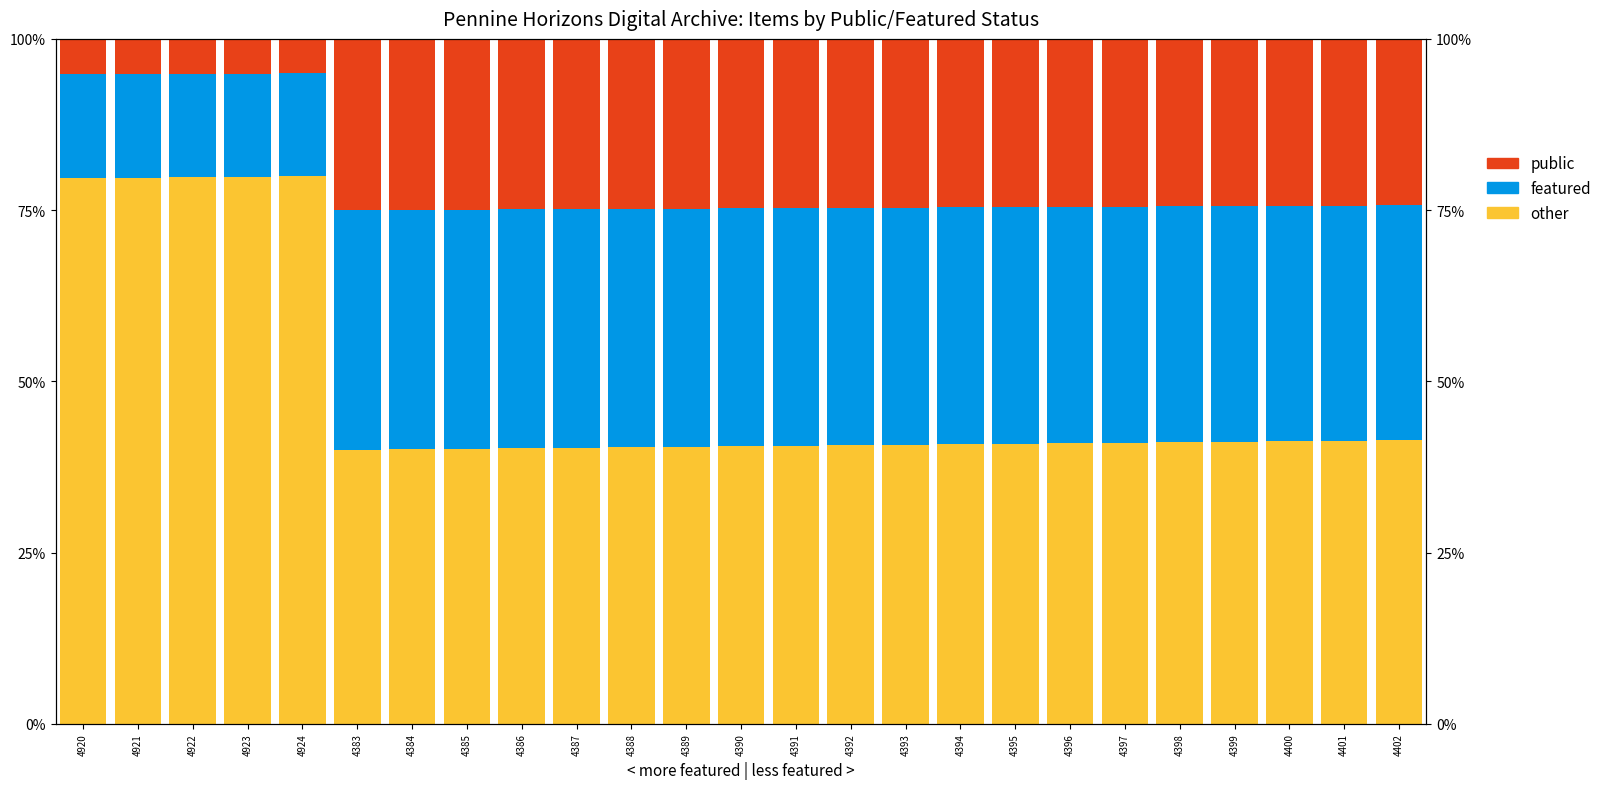

What is the maximum value shown in the chart?

79.9